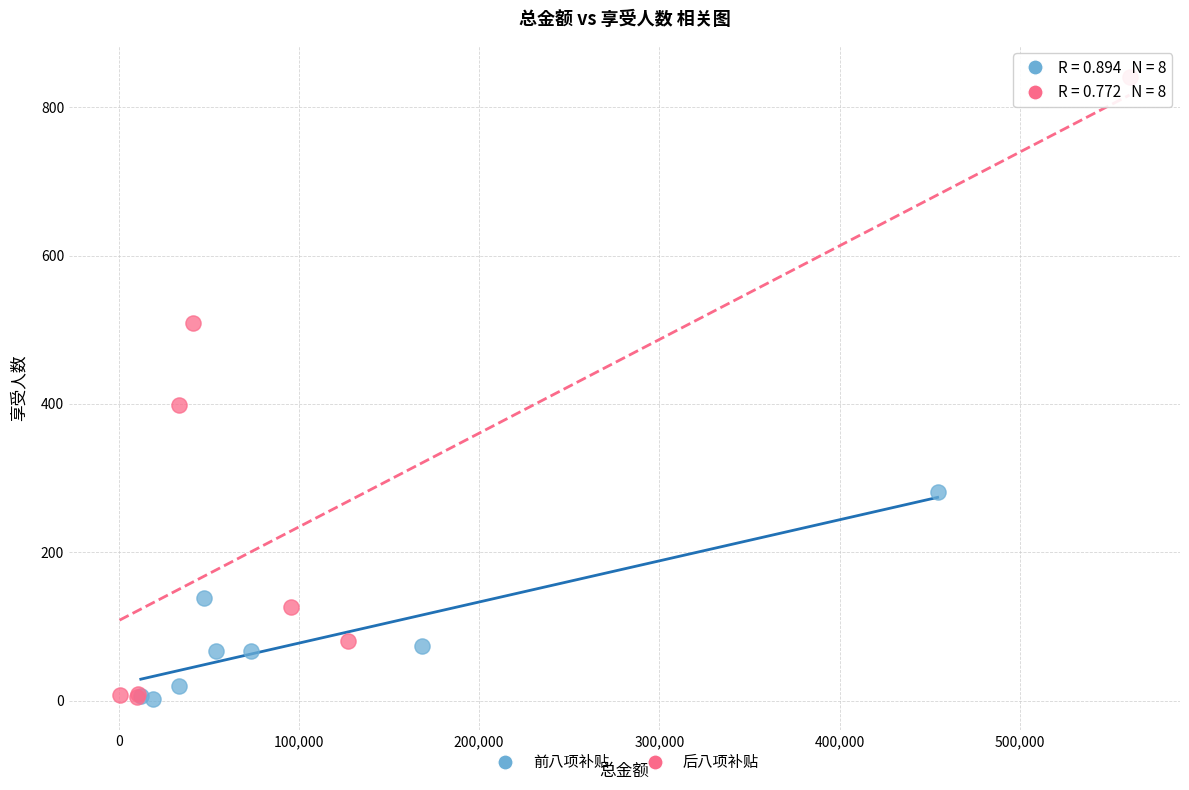

What are all the series names shown in the legend?

前八项补贴, 后八项补贴